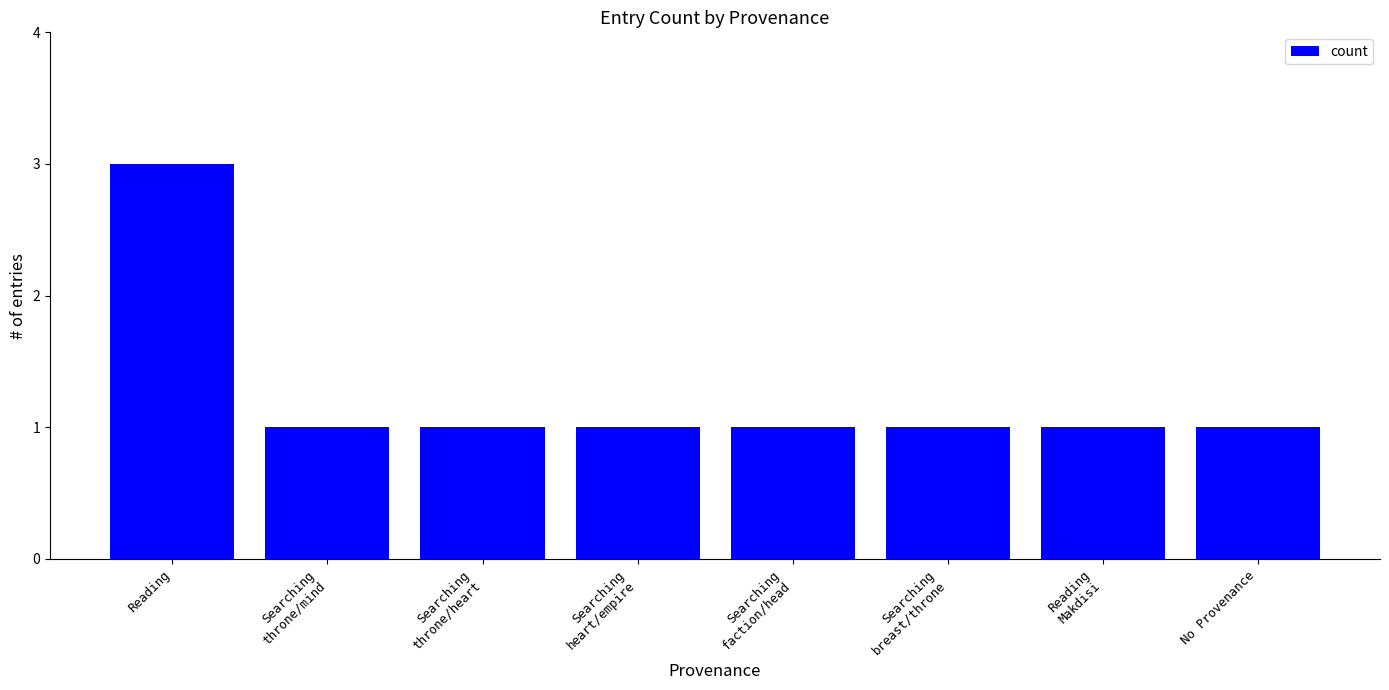

What is the approximate value at Reading
Makdisi?

1